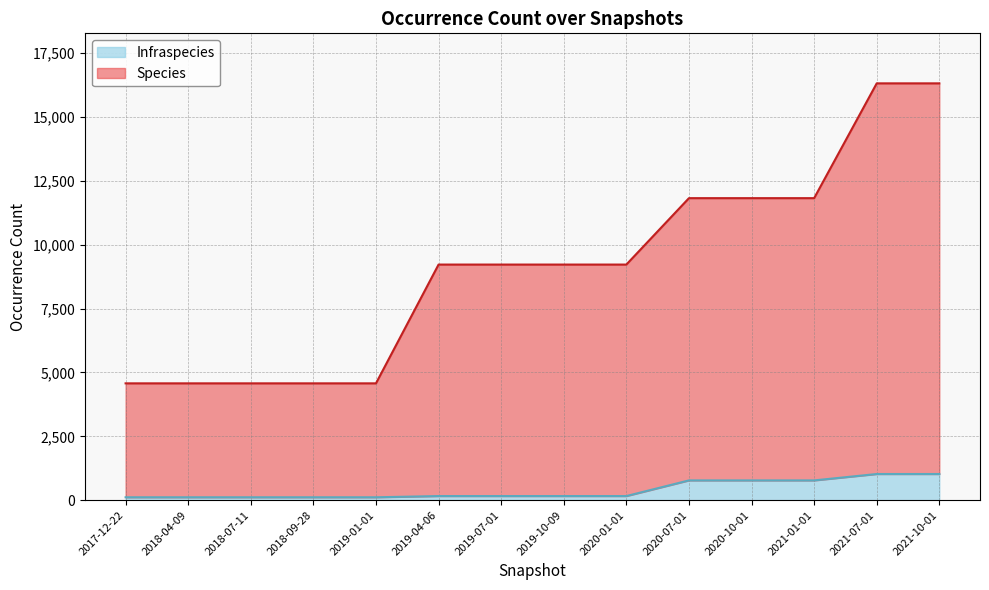

The value of Infraspecies at 2019-01-01 is 200. True or false?

False